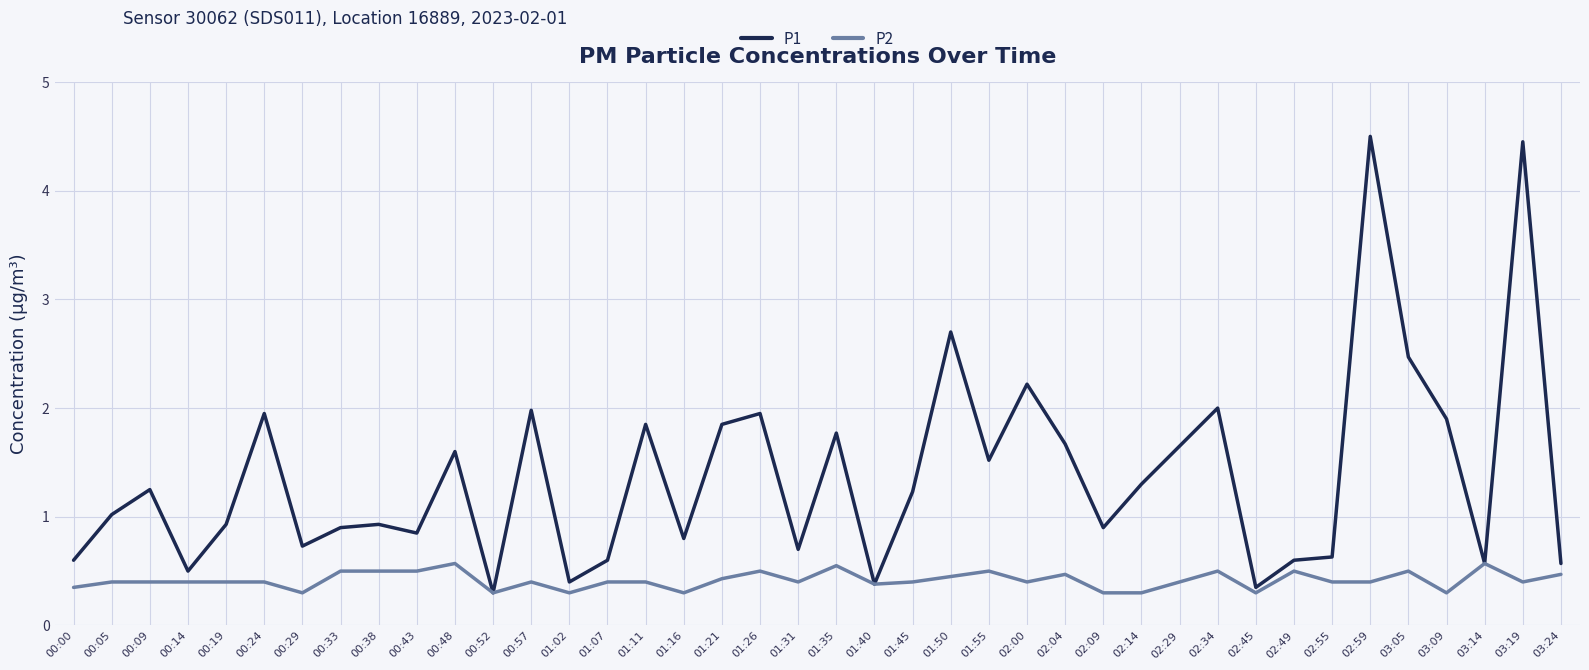

How many lines are shown in the chart?

2